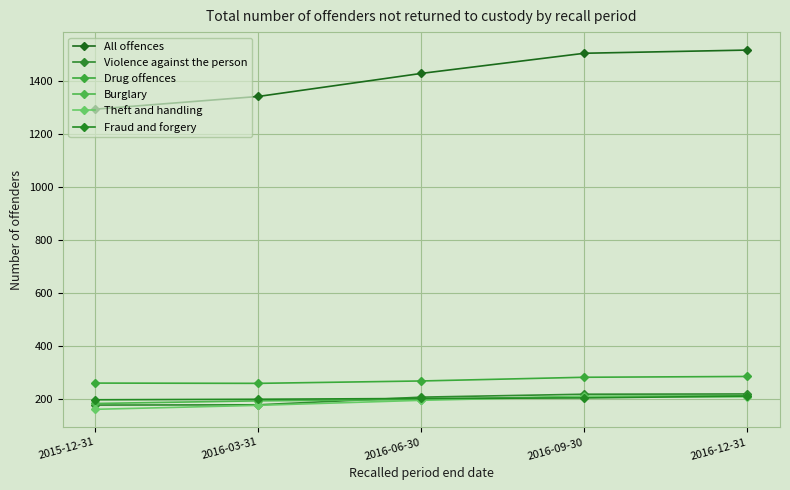

True or false: All offences has more than 0 points higher than both neighbors.

False